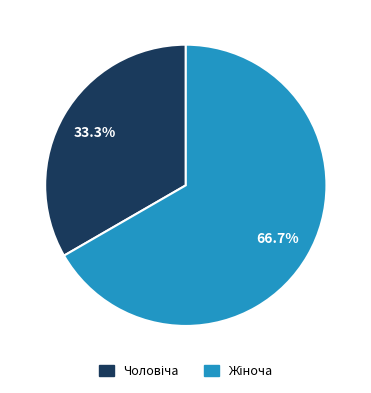

Count the number of slices in the pie.

2